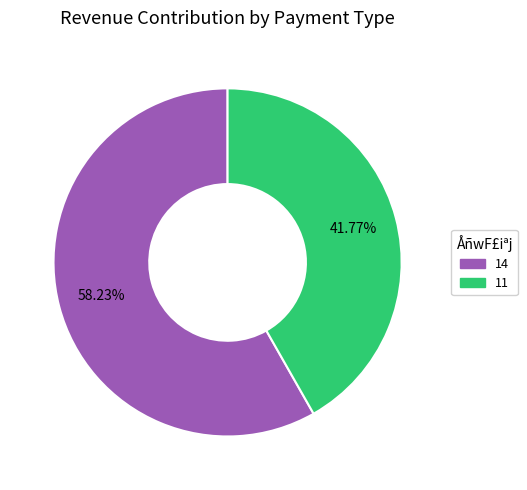

Which slice is the smallest?

11